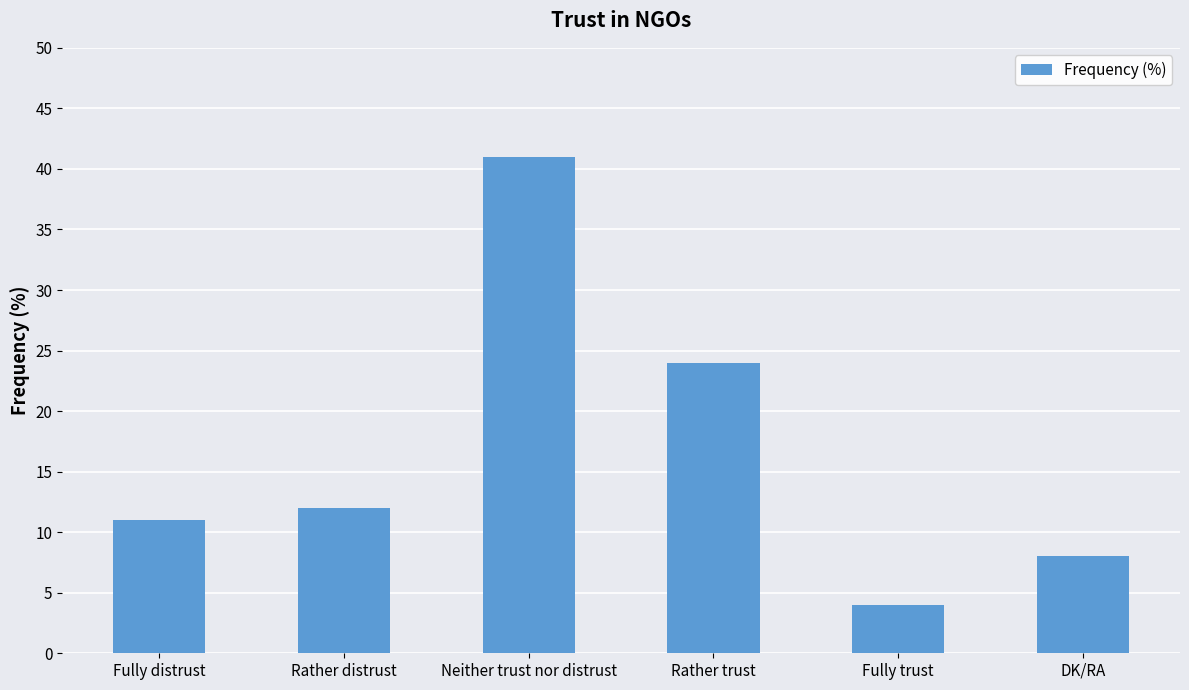

True or false: the data shows 24 at Rather trust.

True